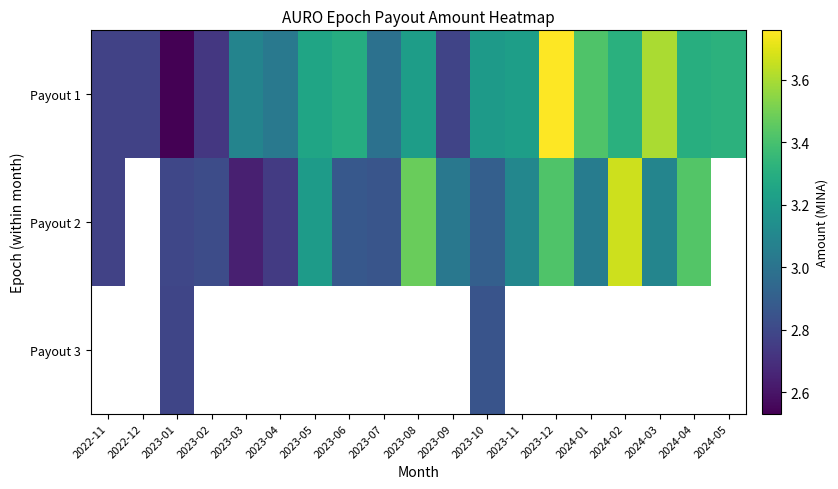

At how many categories does at least one series exceed 2?

19